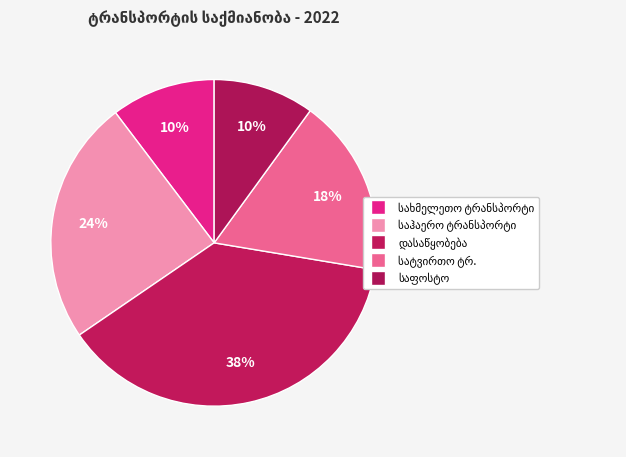

Count the number of slices in the pie.

5